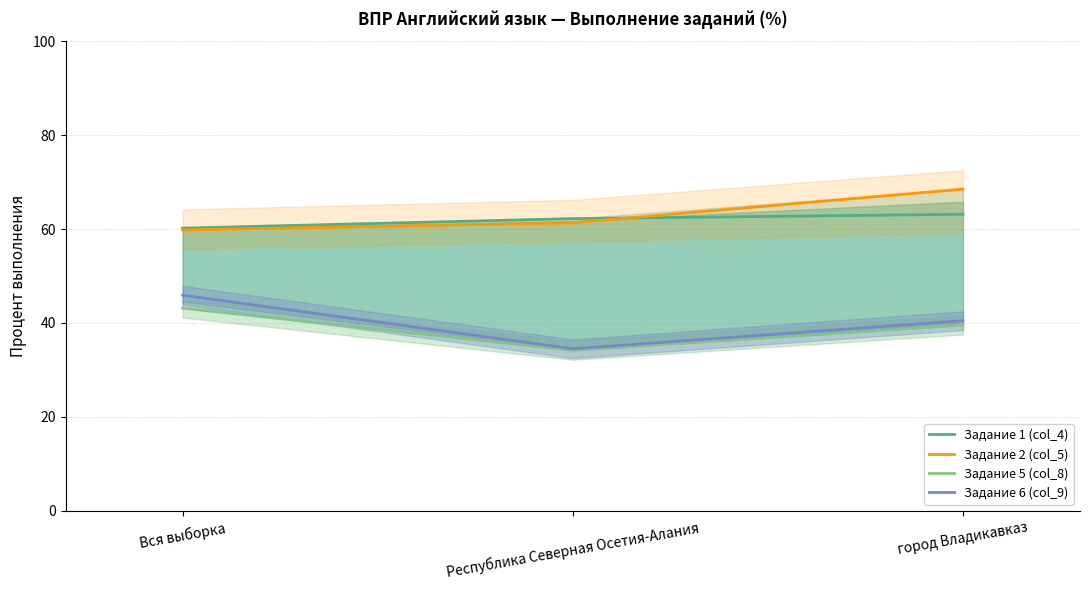

Reading left to right, list all the values displayed in this chart.

Задание 1 (col_4): 60.2	62.2	63.1
Задание 2 (col_5): 59.8	61.3	68.5
Задание 5 (col_8): 43.2	34.2	39.5
Задание 6 (col_9): 45.9	34.5	40.5